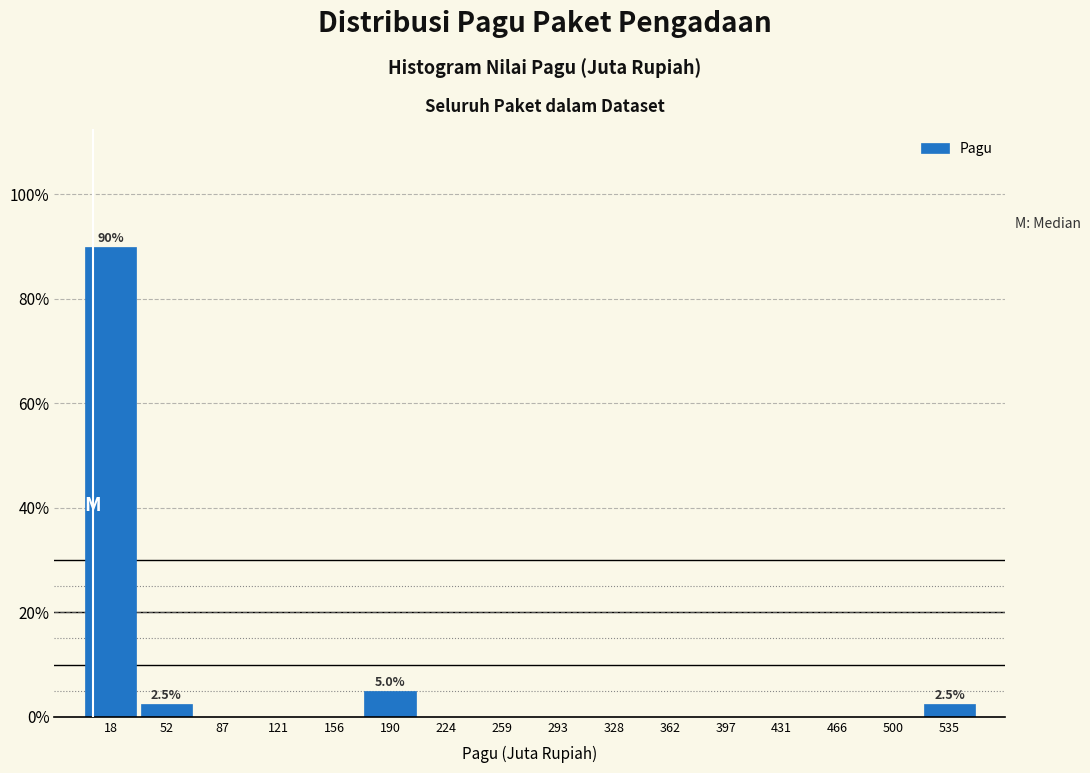

Over which range of the x-axis is the bar tallest?

0 to 35